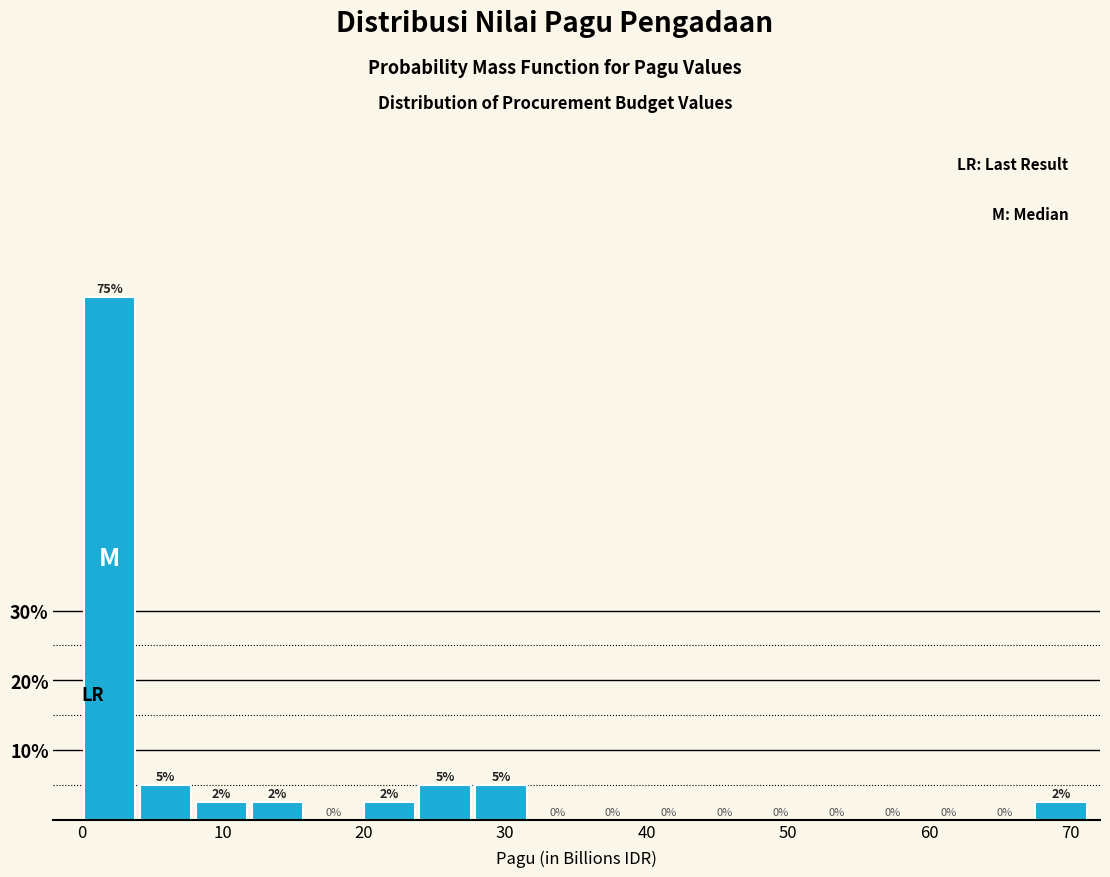

Read against the x-axis, roughly where is the centre of the tallest bar?

2